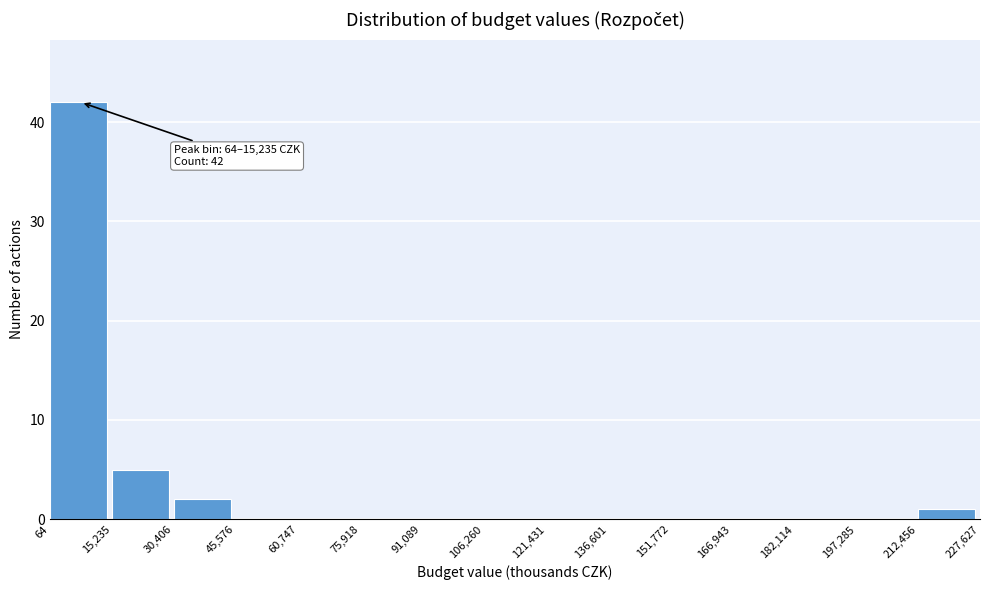

Over which range of the x-axis is the bar tallest?

64 to 15,235